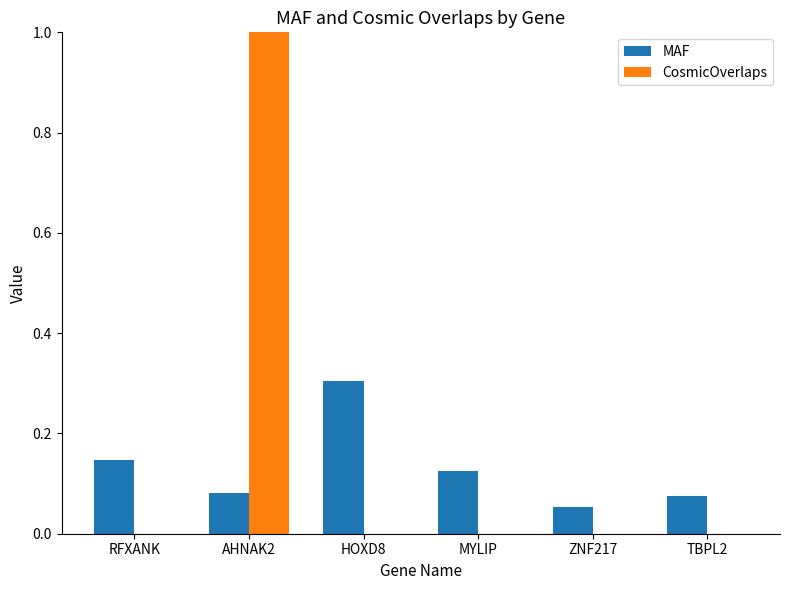

What are all the series names shown in the legend?

MAF, CosmicOverlaps